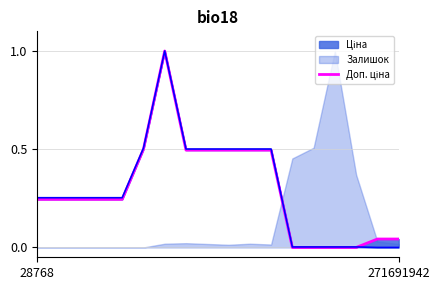

What is the average value?

0.3